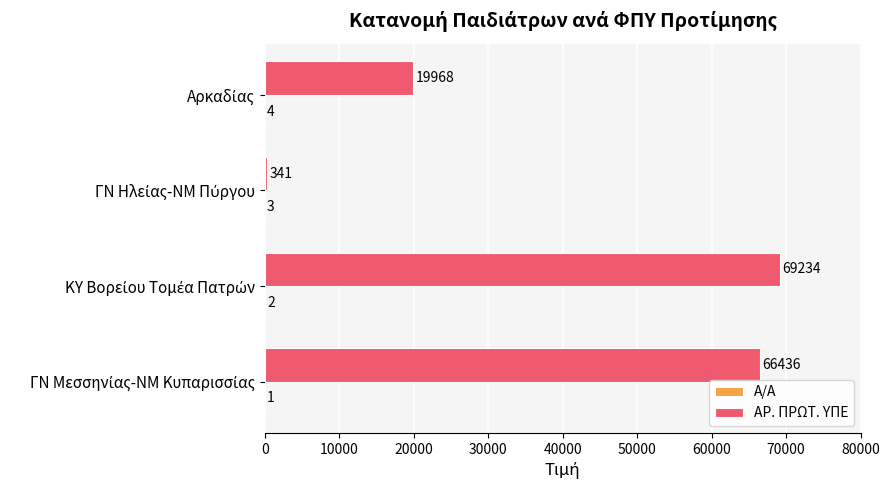

Count the number of data series in this chart.

2